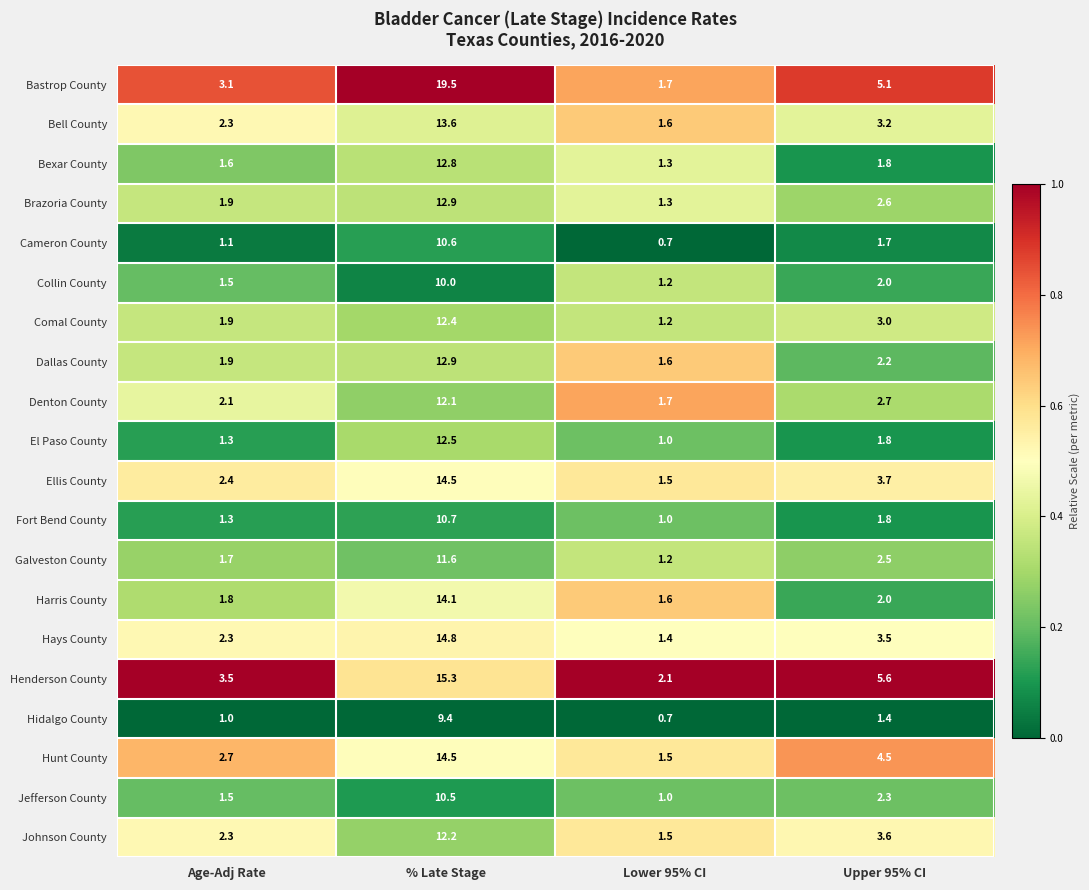

Between Age-Adj Rate and Upper 95% CI, which series saw the biggest shift?

Henderson County